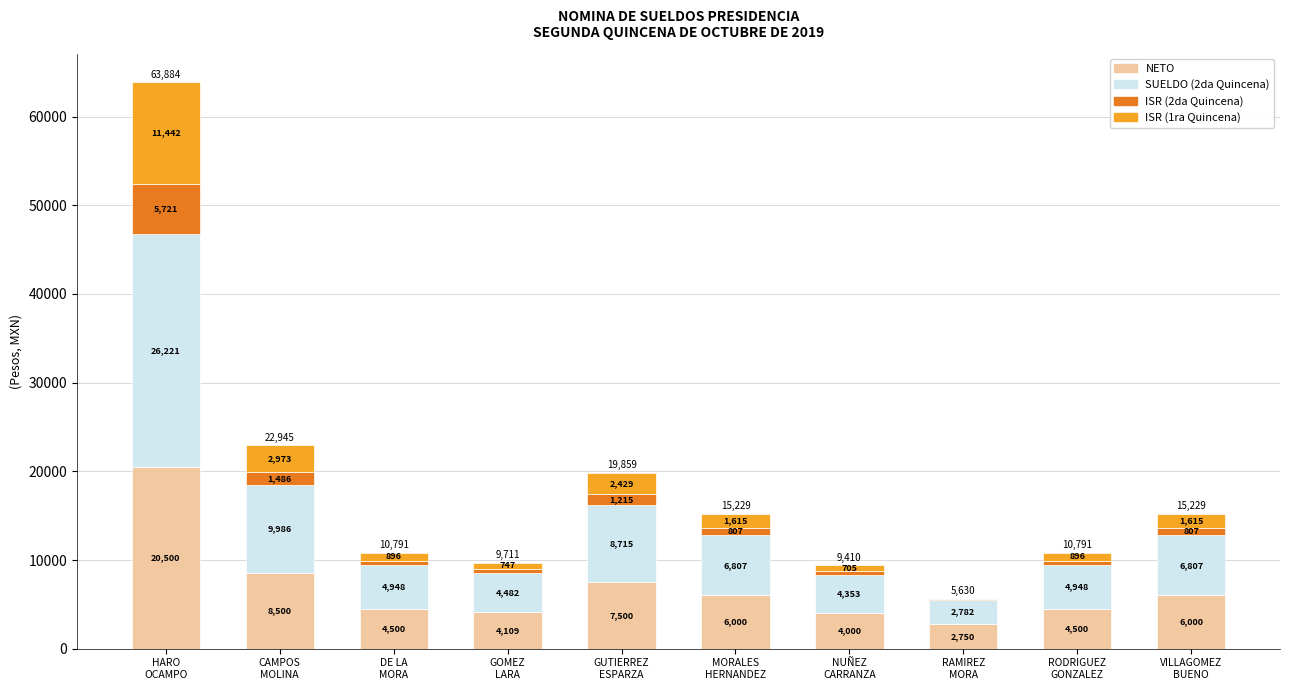

What is the highest value of the NETO series?

20500.0